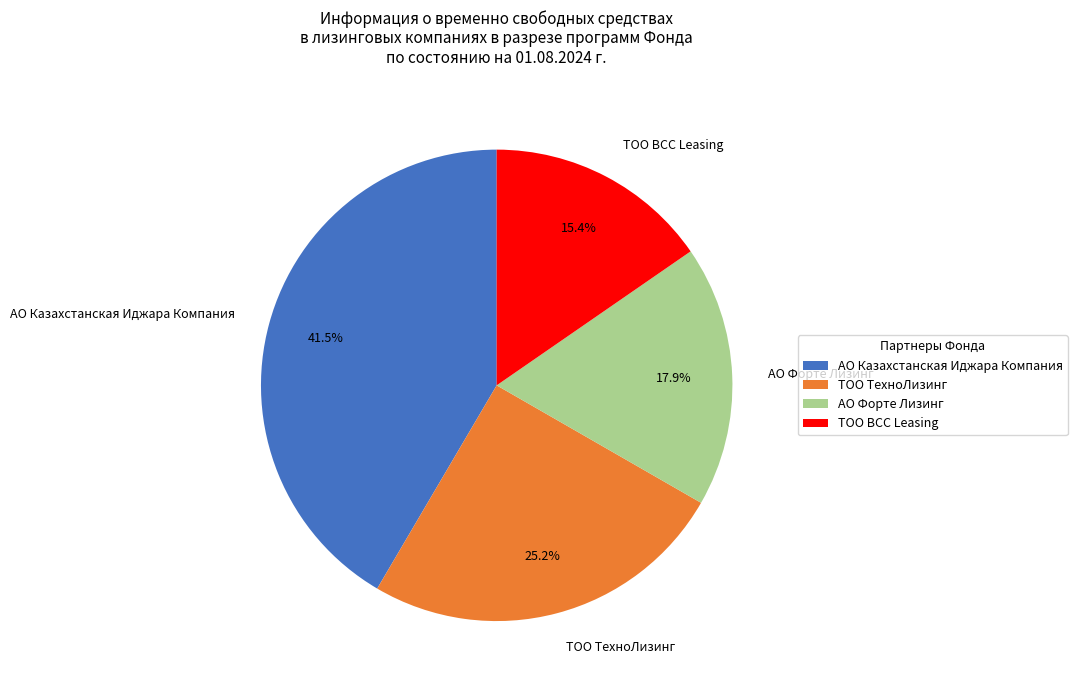

What is the smallest slice in the pie chart?

ТОО BCC Leasing